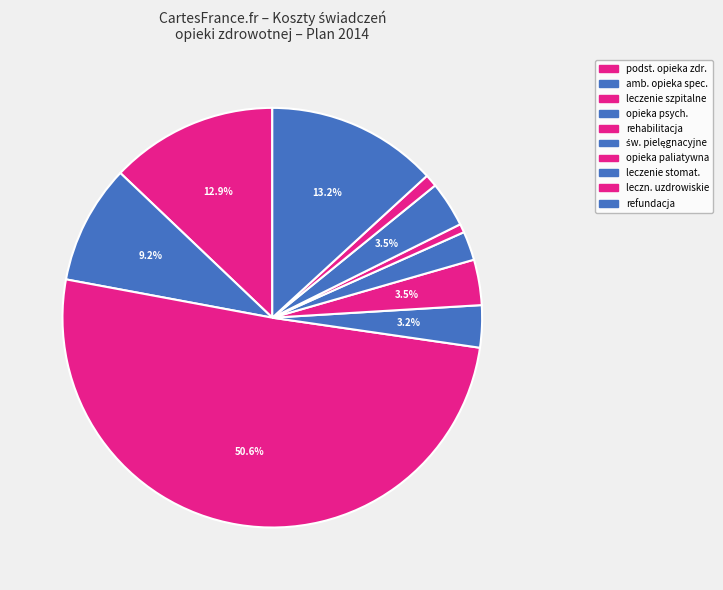

How many slices are in this pie chart?

10